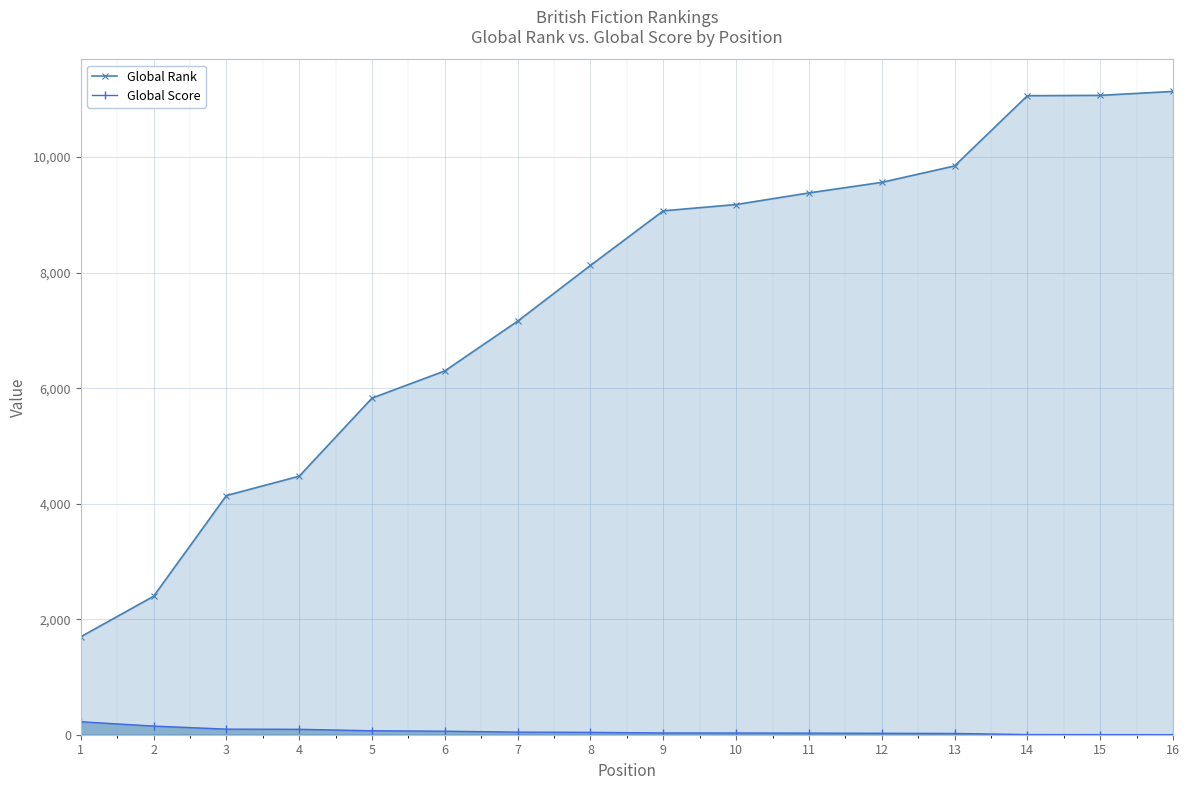

Reading left to right, list all the values displayed in this chart.

Global Rank: 1696	2397	4141	4476	5828	6299	7160	8125	9070	9179	9380	9563	9847	11063	11069	11137
Global Score: 225	150	97	94	69	61	45	41	31	30	28	25	22	3	2	1